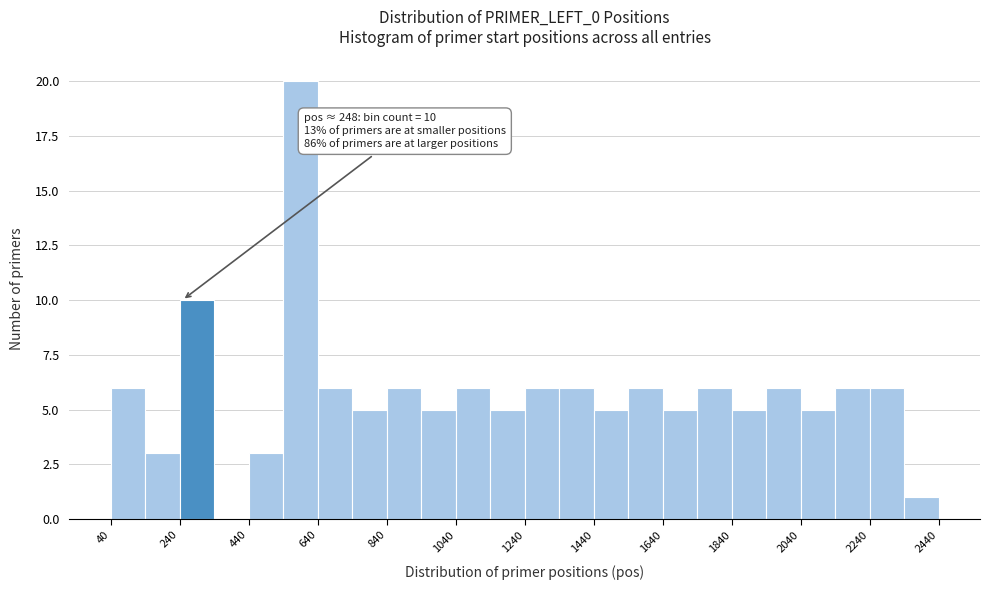

Which range on the x-axis has the tallest bar?

540 to 640